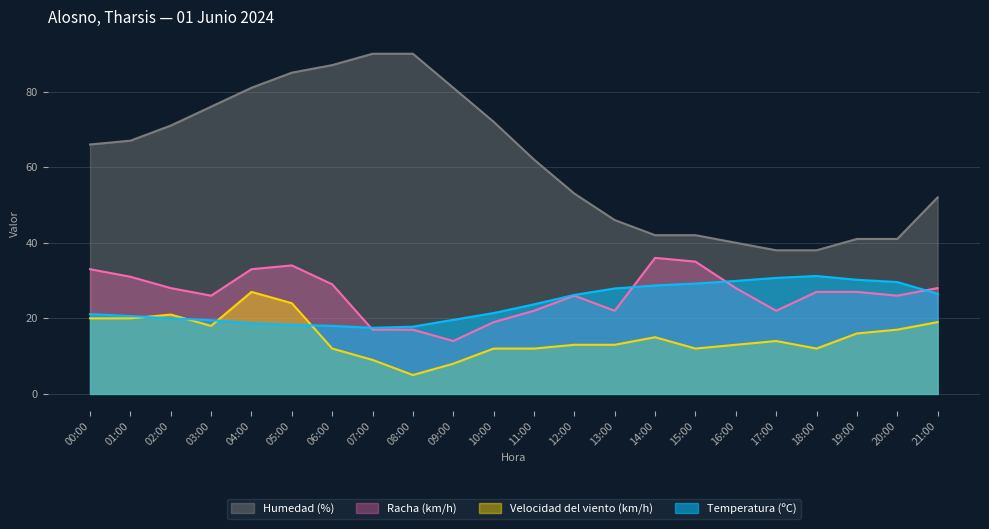

What is the difference between the highest and lowest values at 13:00?

33.0